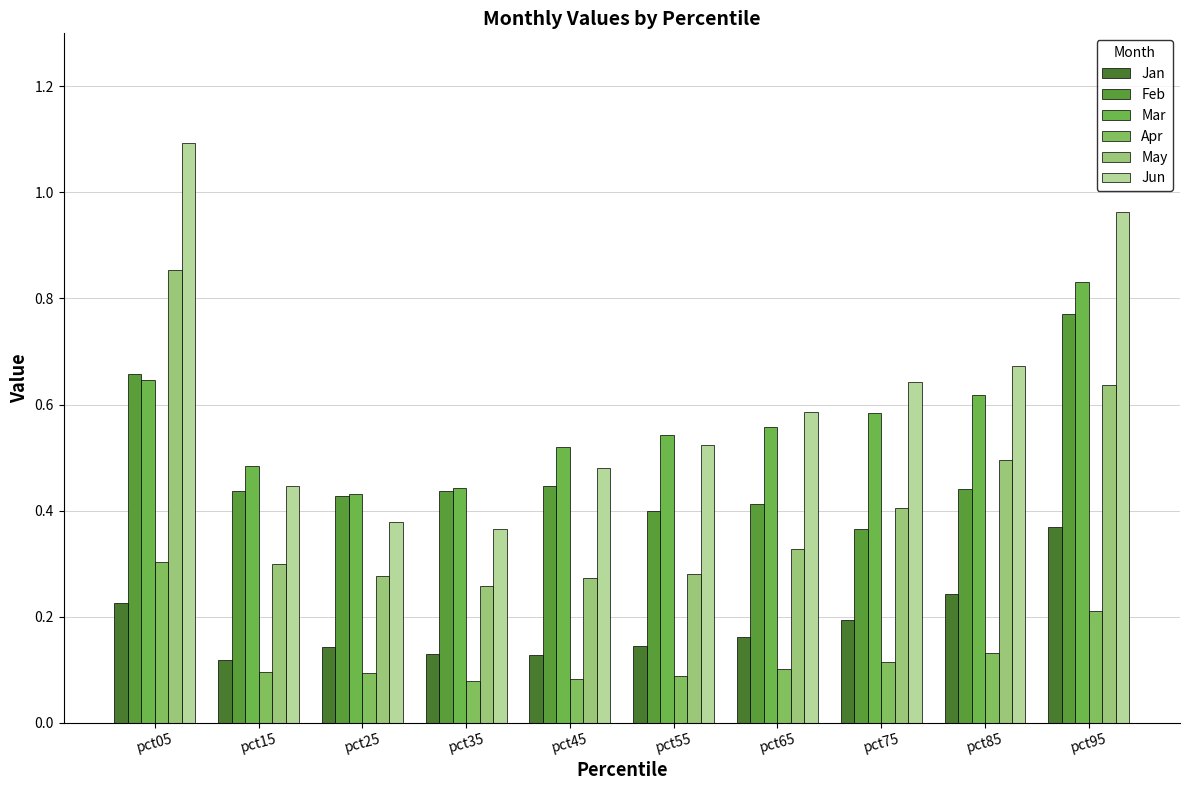

How many Apr values are between 0 and 1?

10